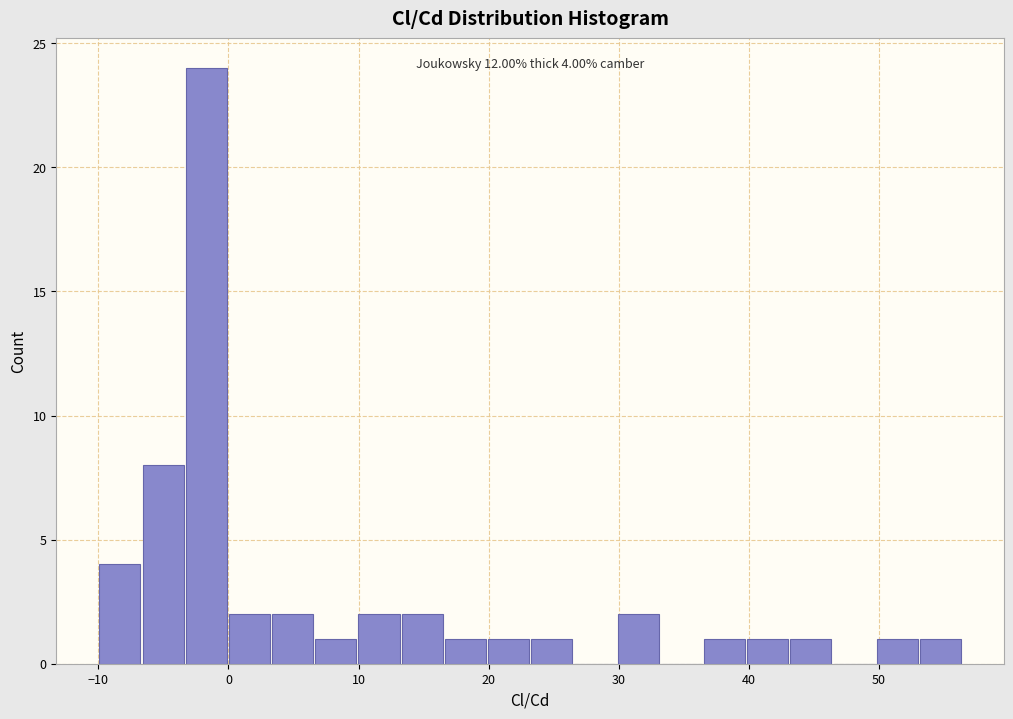

Around what value on the x-axis is the tallest bar? Give the approximate position of its centre, as read against the axis.

-2